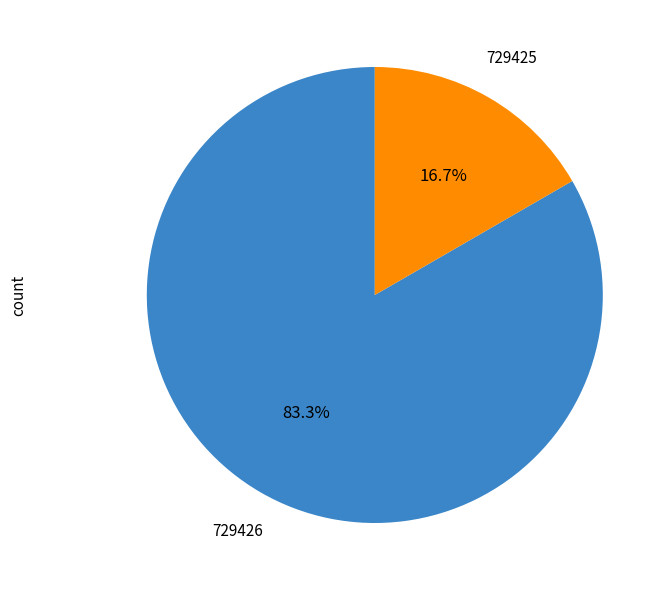

Is it true that 729426 is 75% of the pie?

False